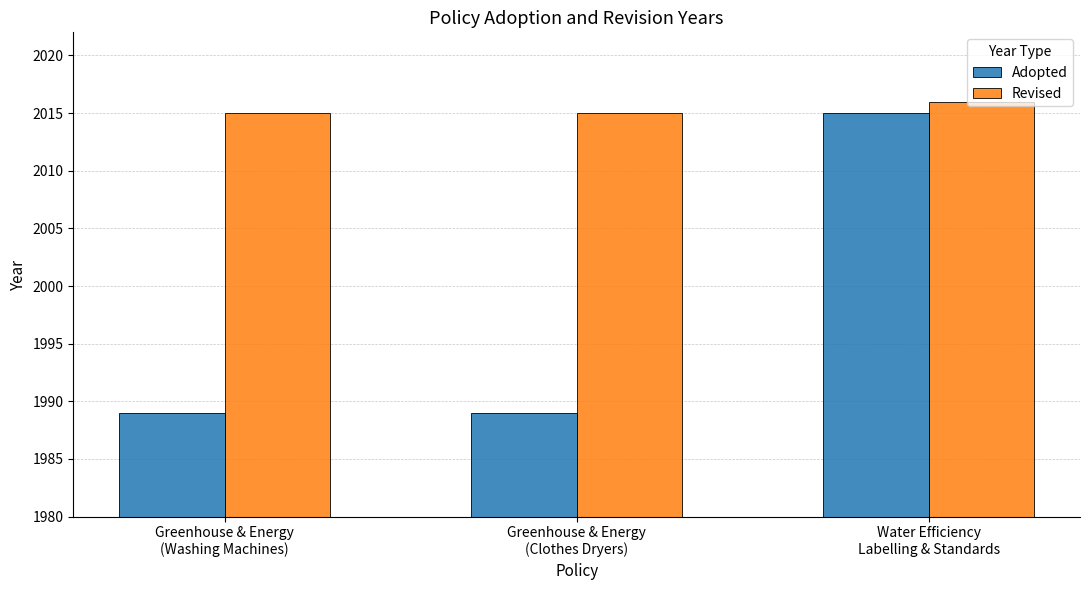

True or false: Revised has a value of 663 at Greenhouse & Energy
(Clothes Dryers).

False